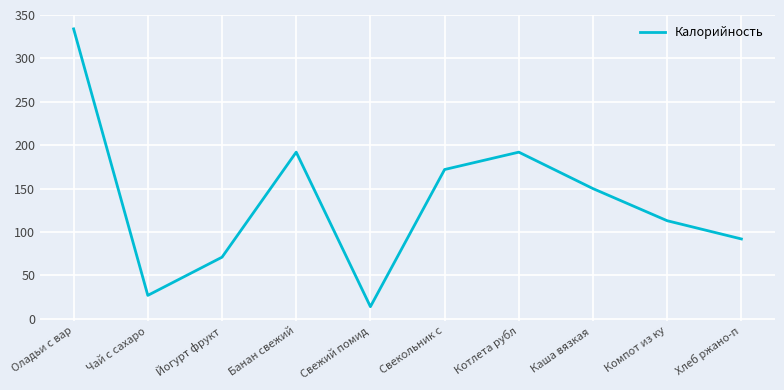

Approximately how many times larger is the value at Йогурт фрукт compared to Банан свежий?

0.4